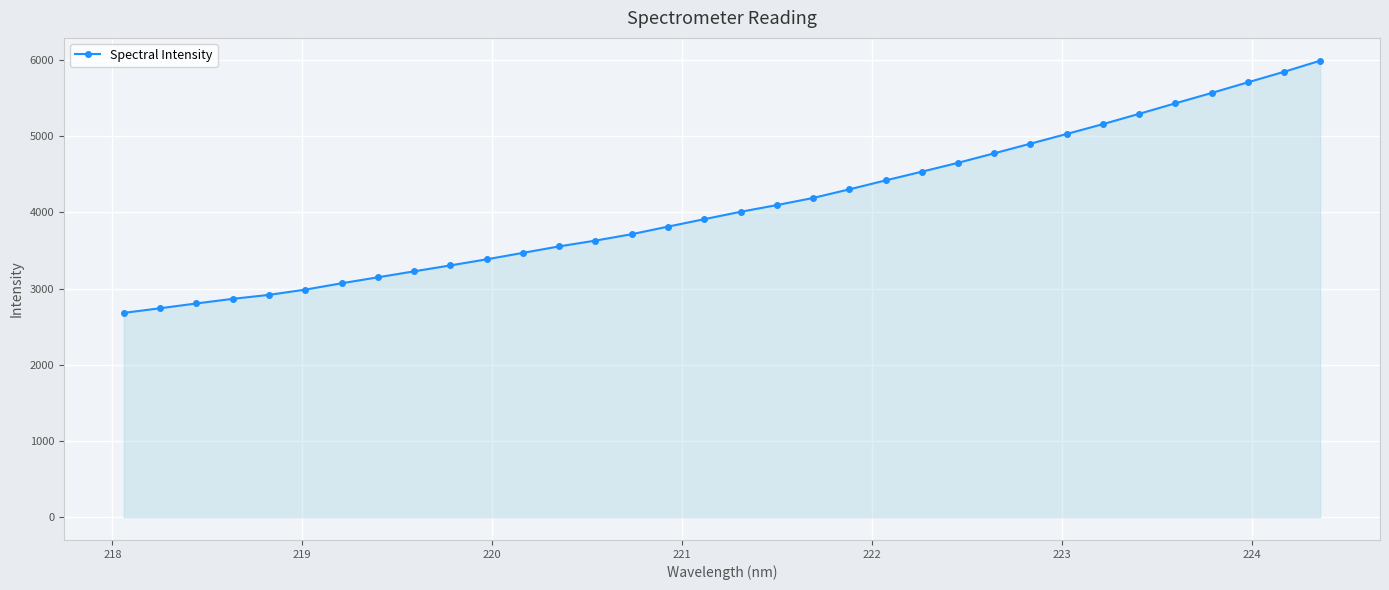

What is the difference between the second highest and second lowest values?

3104.3